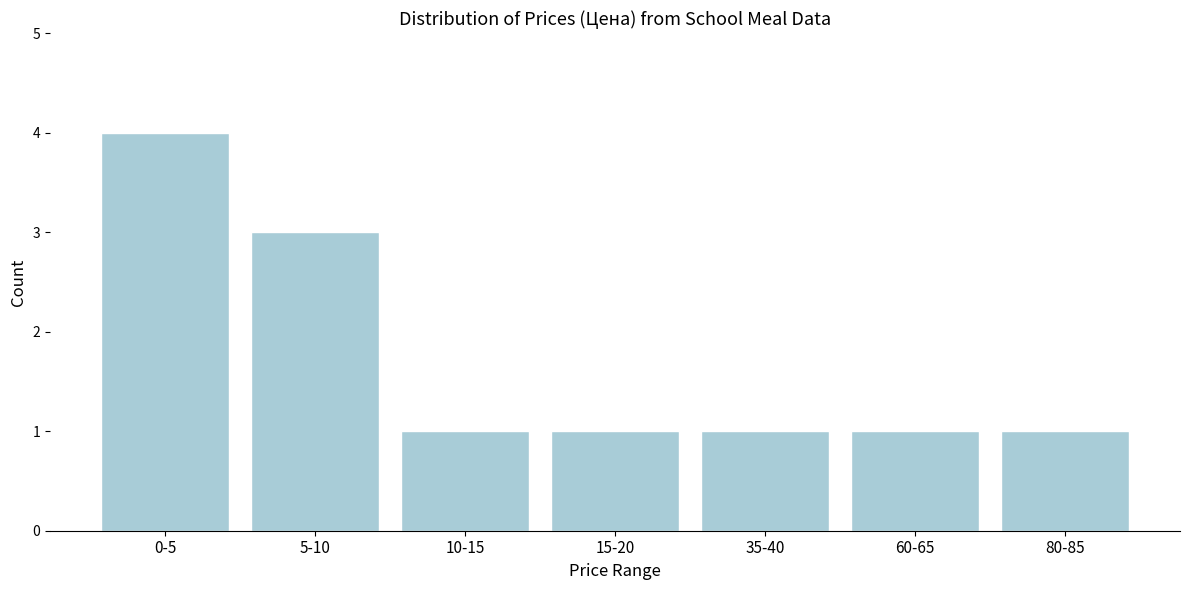

Reading left to right, list all the values displayed in this chart.

4	3	1	1	1	1	1